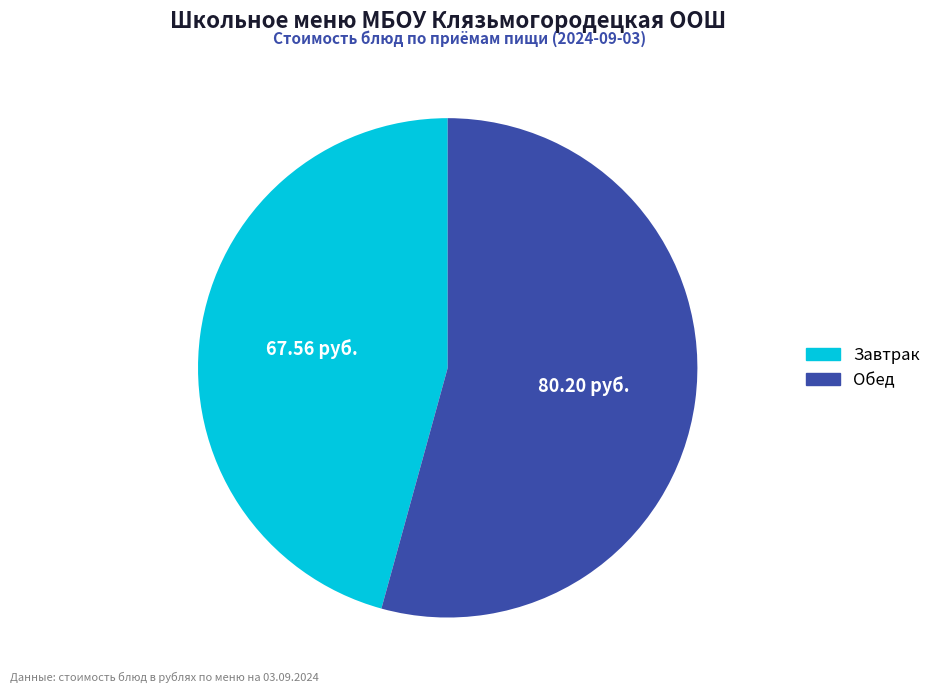

Is there any slice that represents more than half of the pie?

Yes